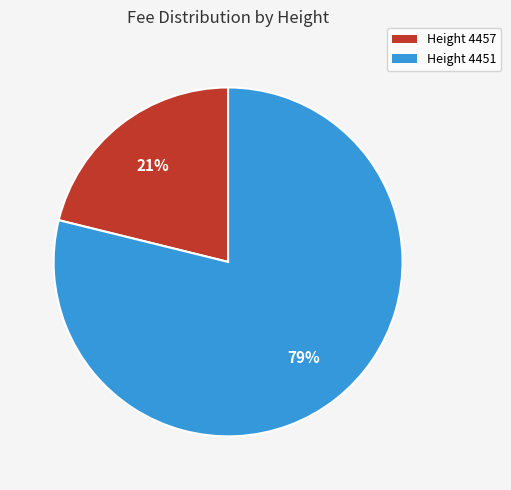

To the nearest percent, what is the difference between the largest and smallest slice percentages?

58%